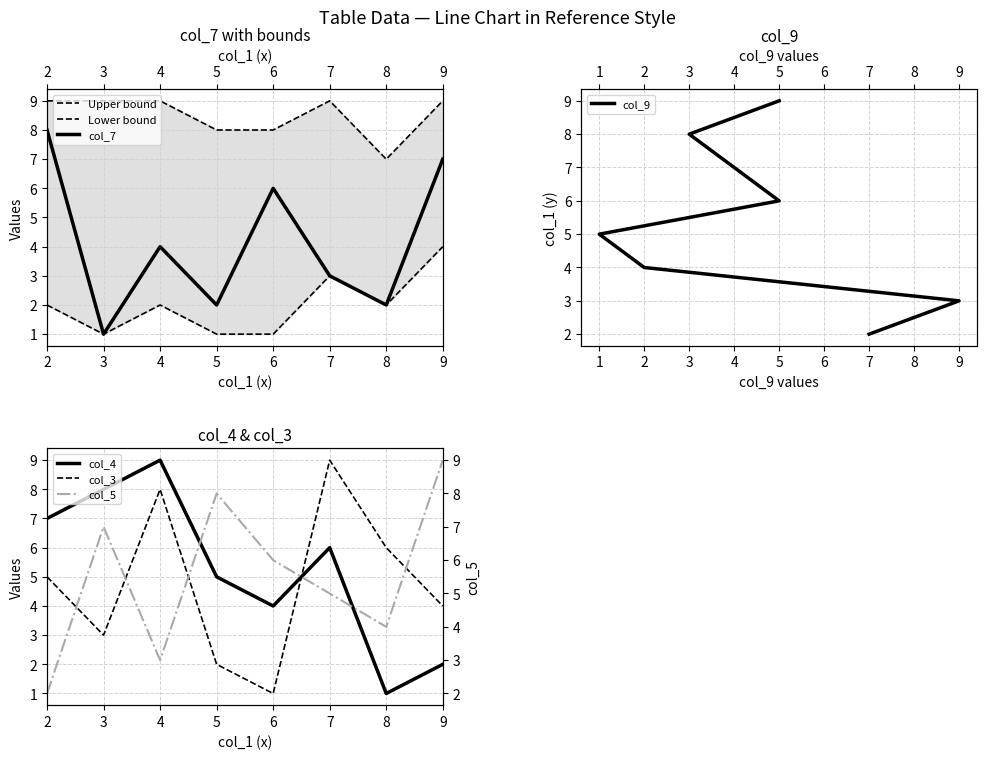

At which category does col_4 reach its first local valley?

6